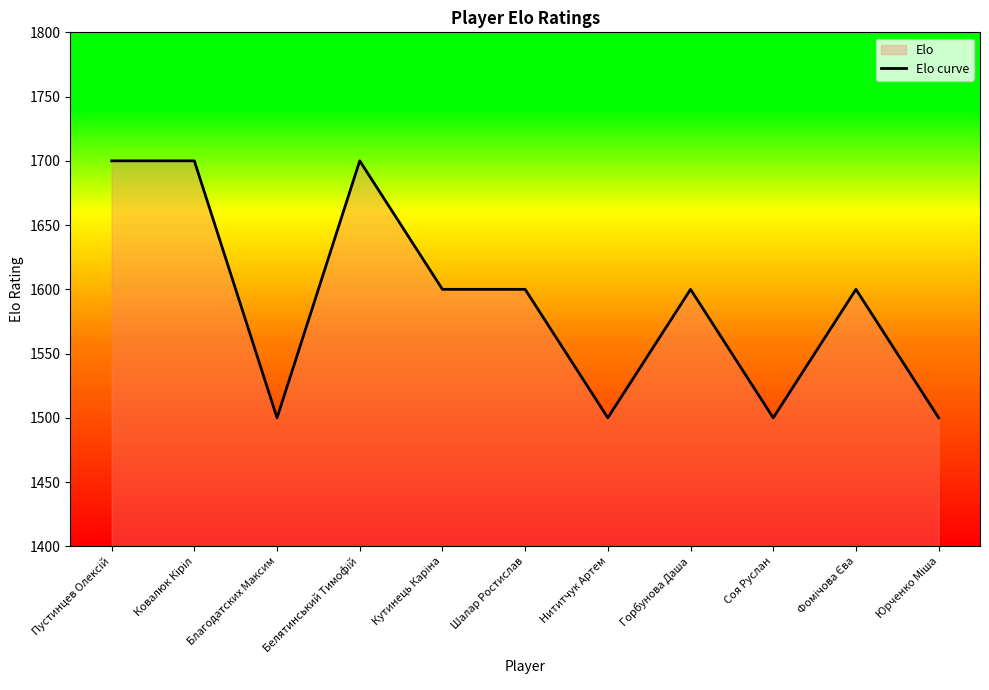

How many lines are shown in the chart?

1